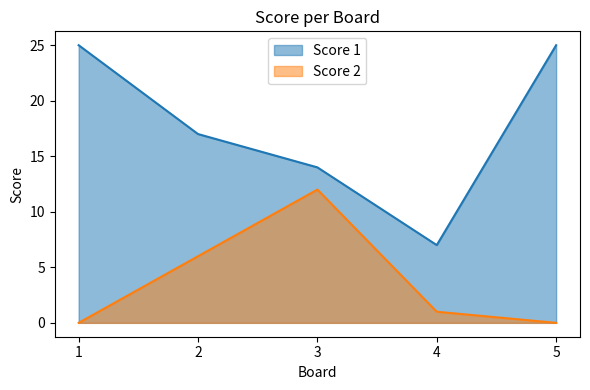

How many data points in Score 1 are less than 17?

2